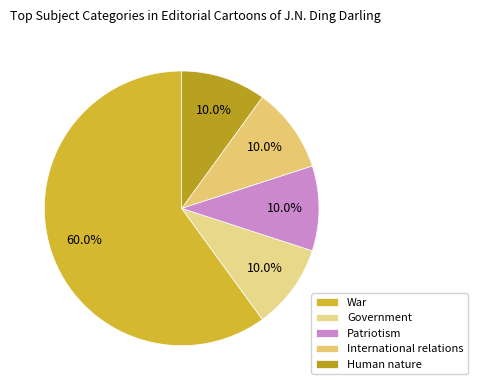

True or false: War accounts for 54% of the total.

False